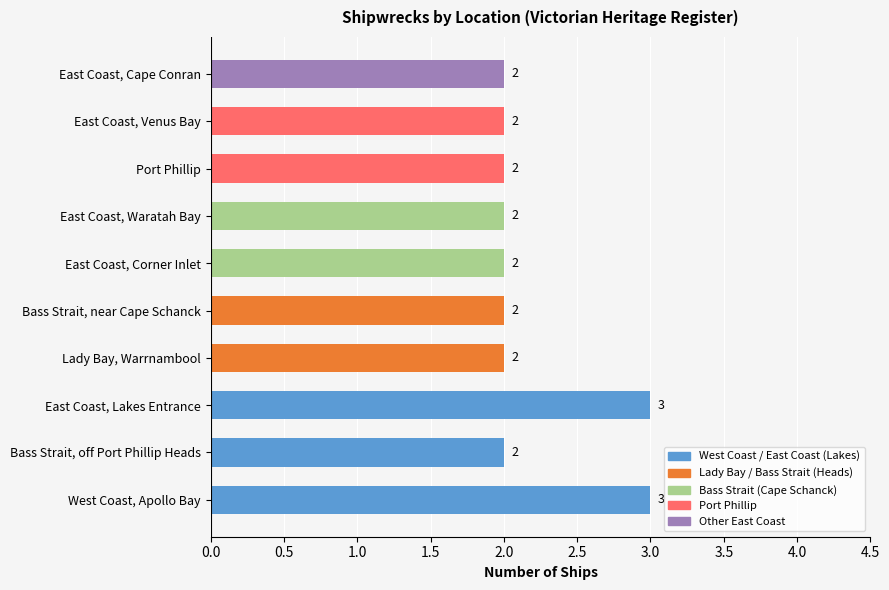

How many values are between 2 and 3?

10